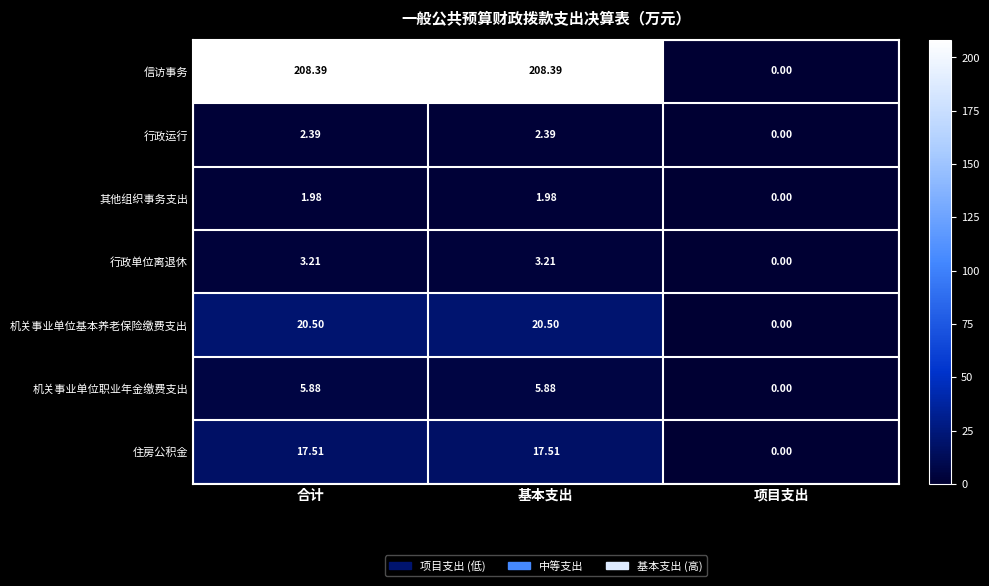

At how many categories does at least one series exceed 147?

2